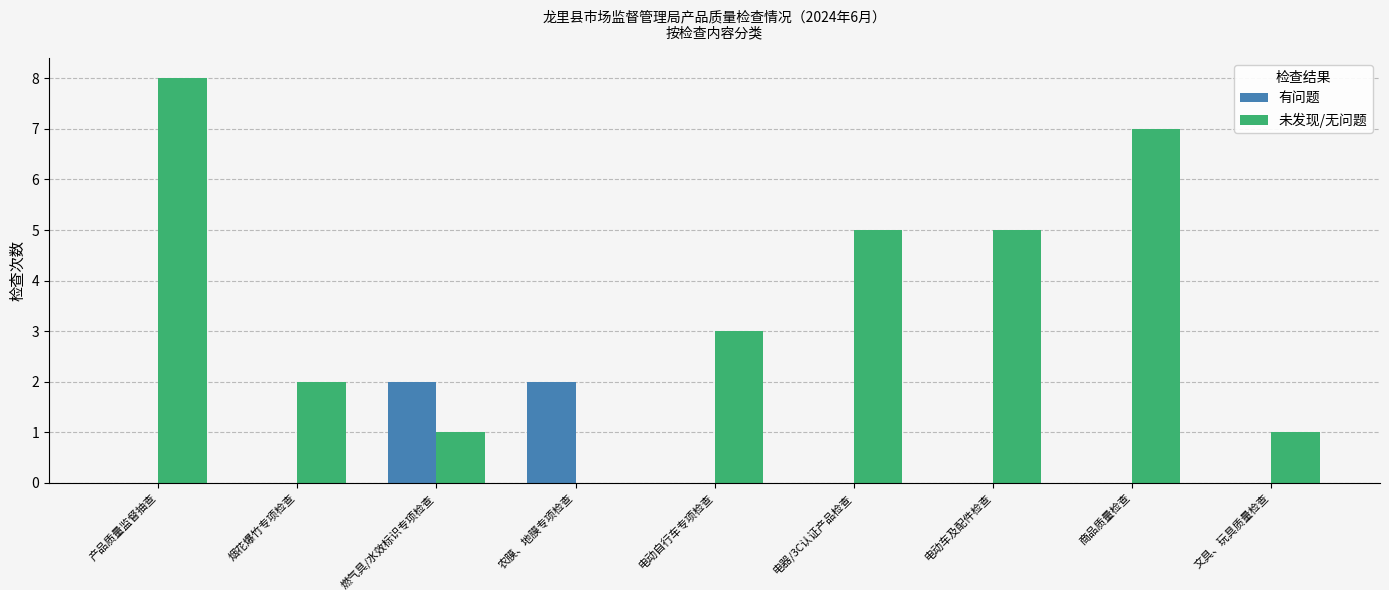

What is the sum of all 未发现/无问题 values?

32